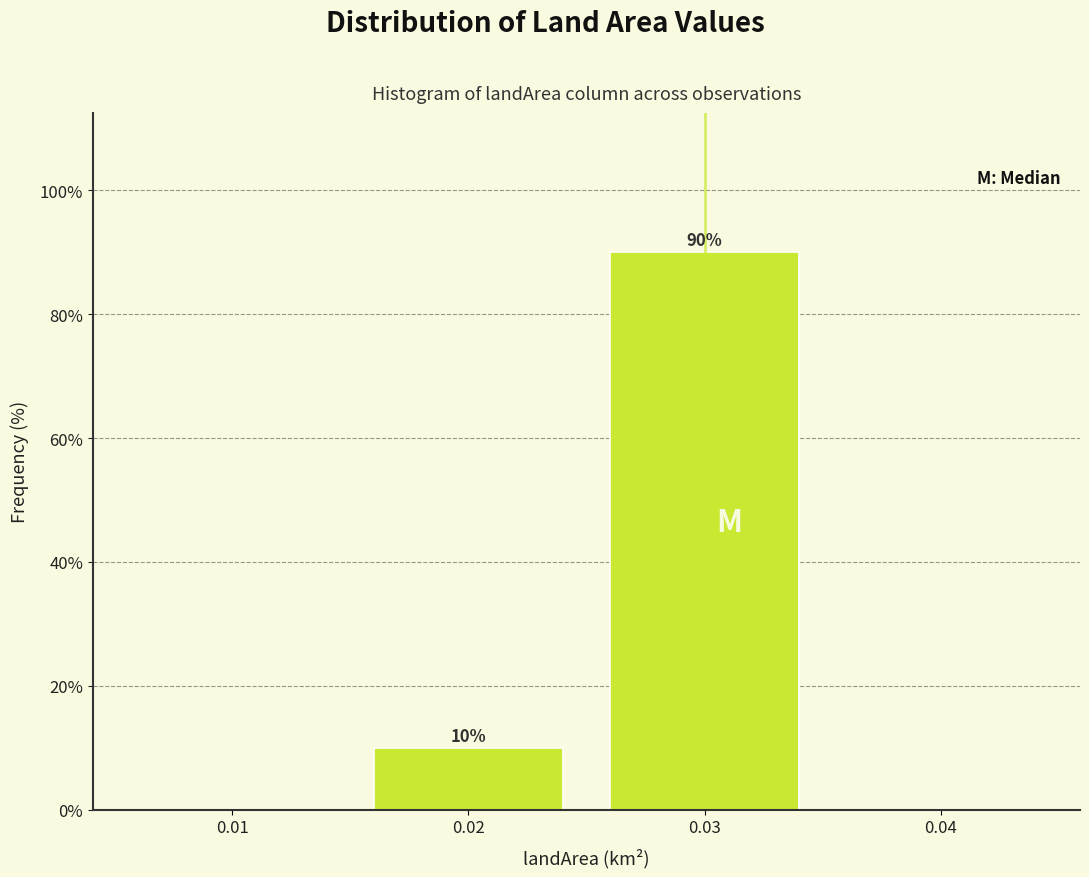

Which range on the x-axis has the tallest bar?

0.025 to 0.035